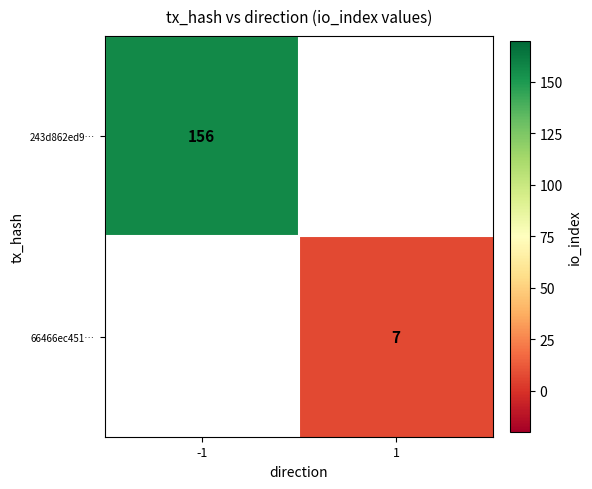

Between 1 and -1, which is larger?

-1